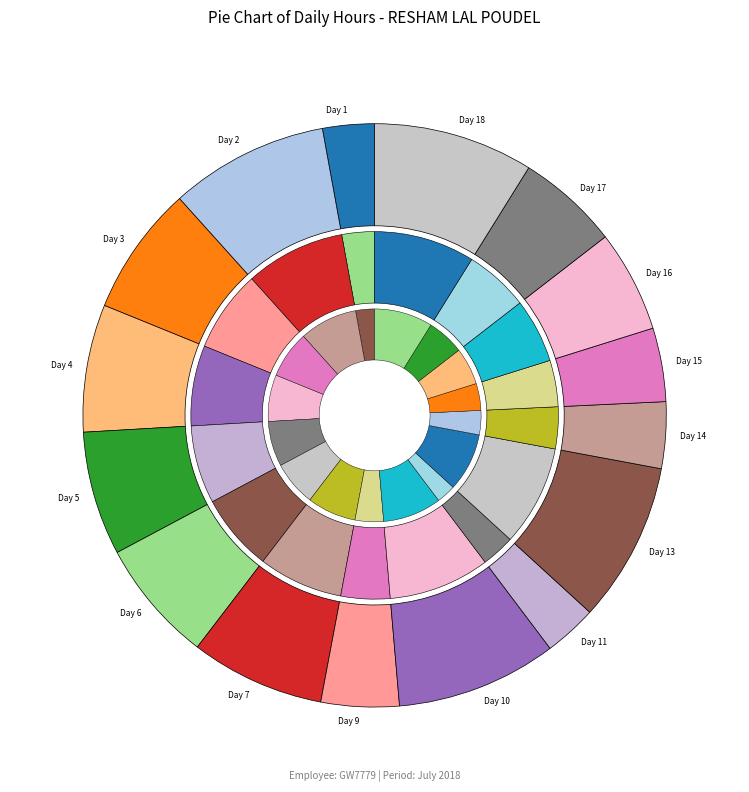

To the nearest percent, what is the difference between the Day 15 and Day 13 slice percentages?

5%